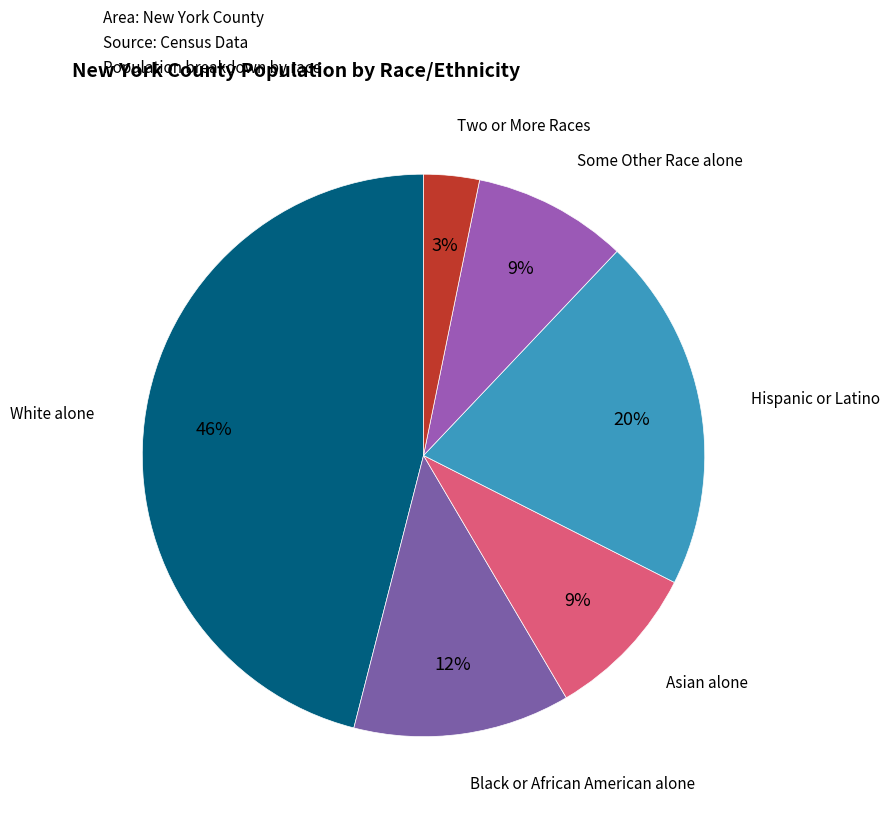

What is the largest slice in the pie chart?

White alone